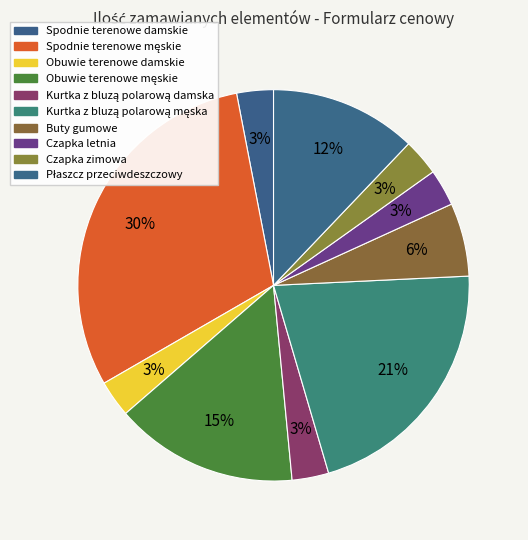

Count the number of slices in the pie.

10